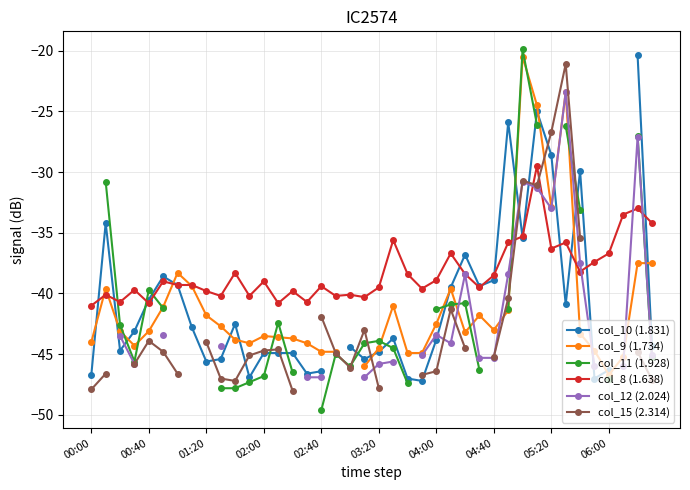

What is the lowest value of the col_8 (1.638) series?

-41.0